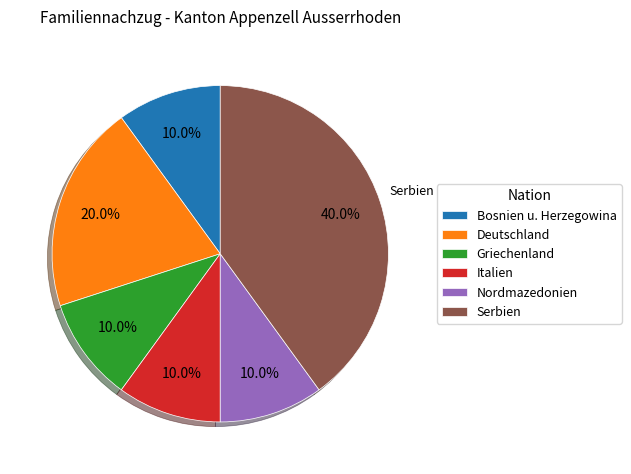

Count the number of slices in the pie.

6